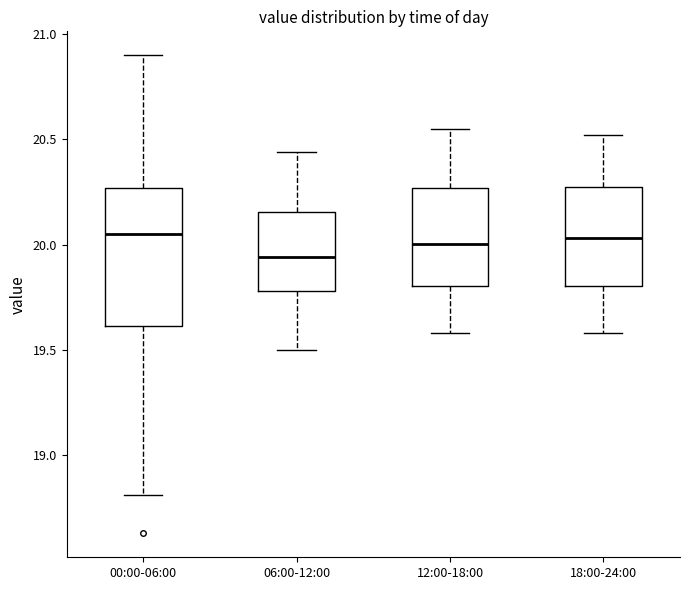

Reading left to right, transcribe this box plot: for each box, give where its median line is, the range the box spans, and where its two whiskers end, as read against the y-axis. The values are not printed on the chart, so give them approximately, as read against the axis.

00:00-06:00: median 20.05, box 19.60 to 20.25, whiskers 18.80 to 20.90
06:00-12:00: median 19.95, box 19.80 to 20.15, whiskers 19.50 to 20.45
12:00-18:00: median 20.00, box 19.80 to 20.25, whiskers 19.60 to 20.55
18:00-24:00: median 20.05, box 19.80 to 20.25, whiskers 19.60 to 20.50